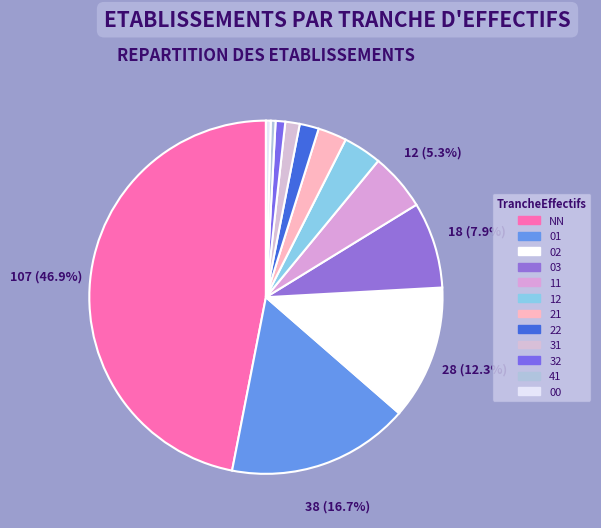

Does any single category account for the majority?

No